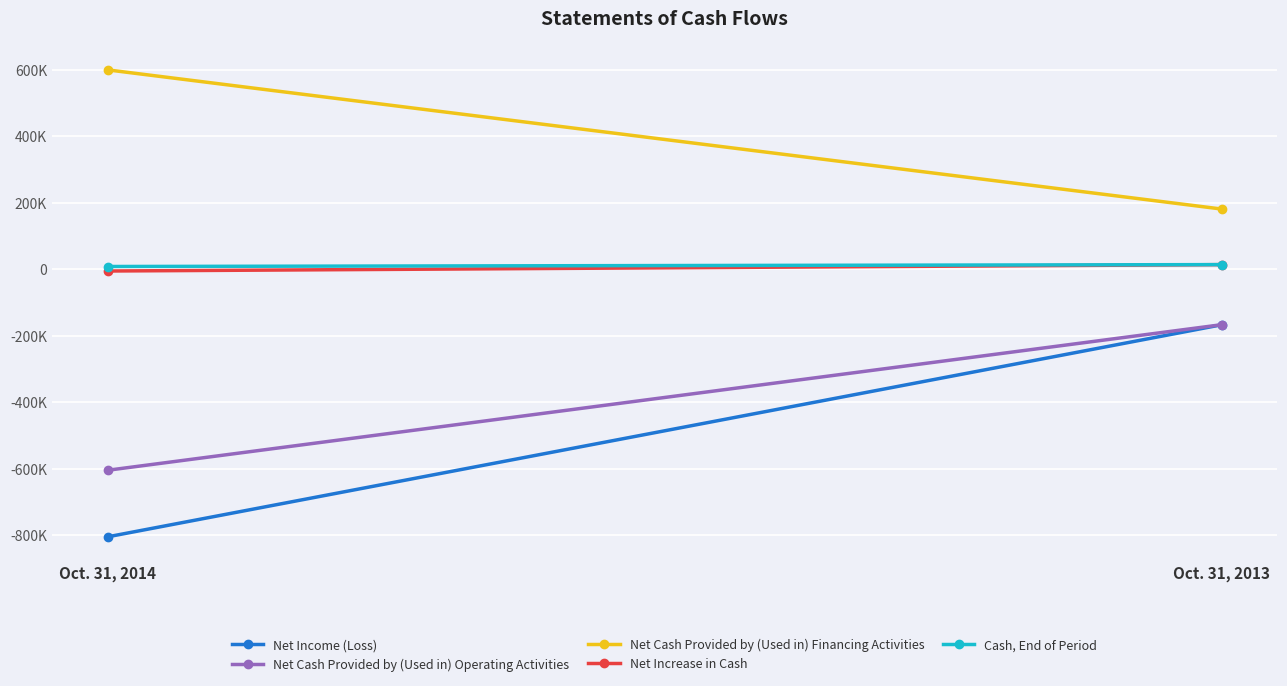

Count the Net Increase in Cash values in the range -5693 to 13536.

2